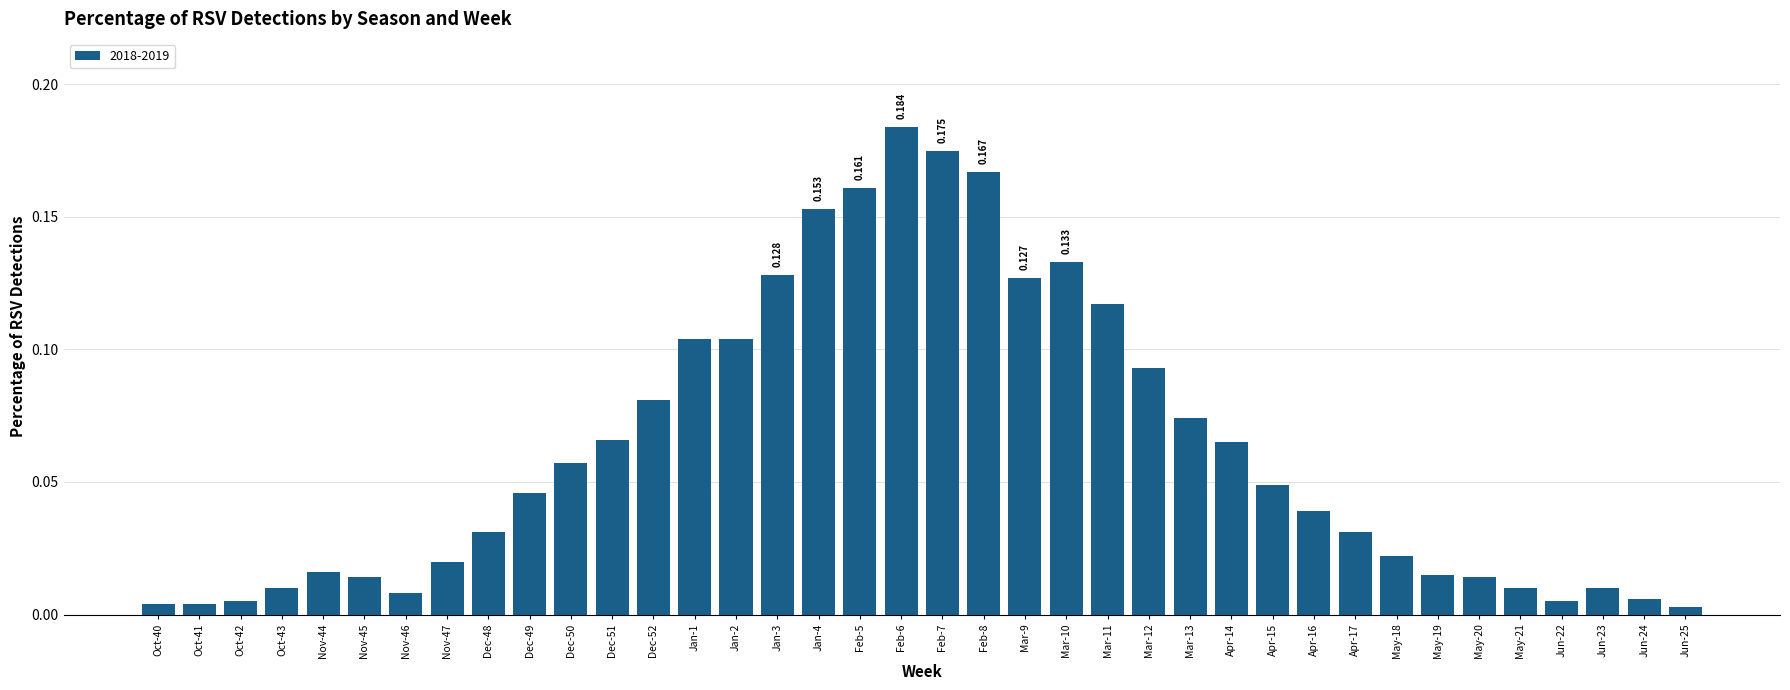

Does the chart contain any negative values?

No